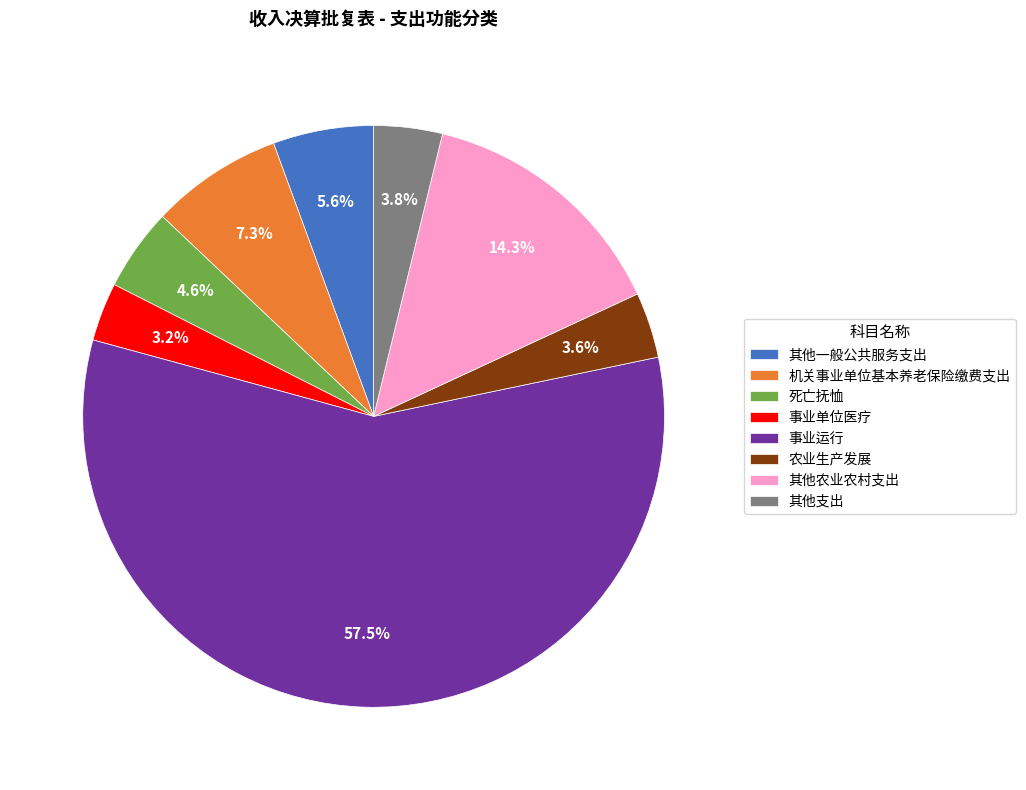

What percentage is NOT represented by 死亡抚恤?

95.4%